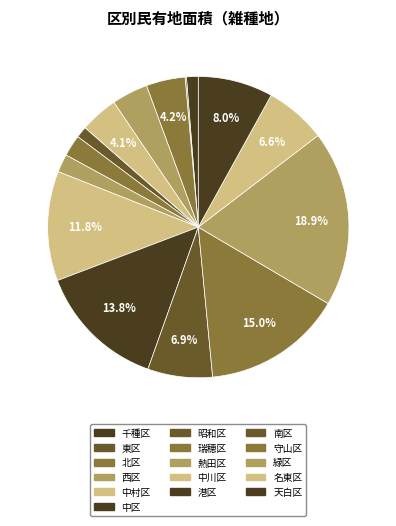

Which has a higher value, 瑞穂区 or 中川区?

中川区